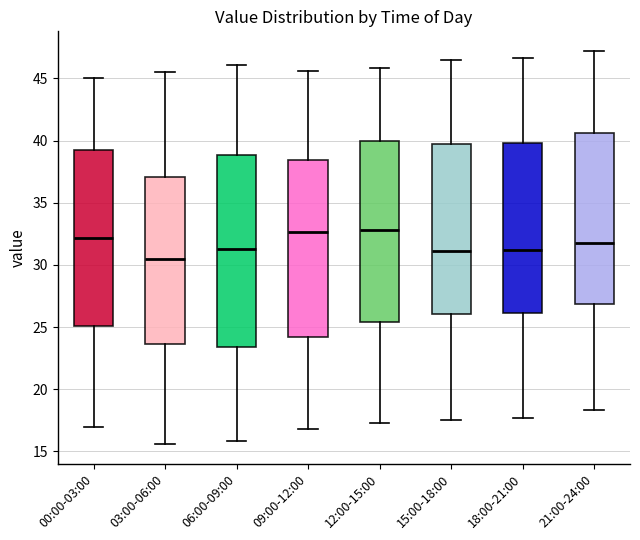

Which box's median line is the lowest?

03:00-06:00